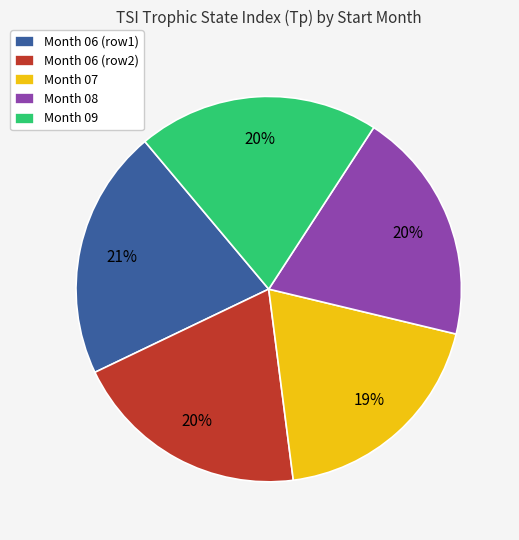

How many segments does this pie chart have?

5